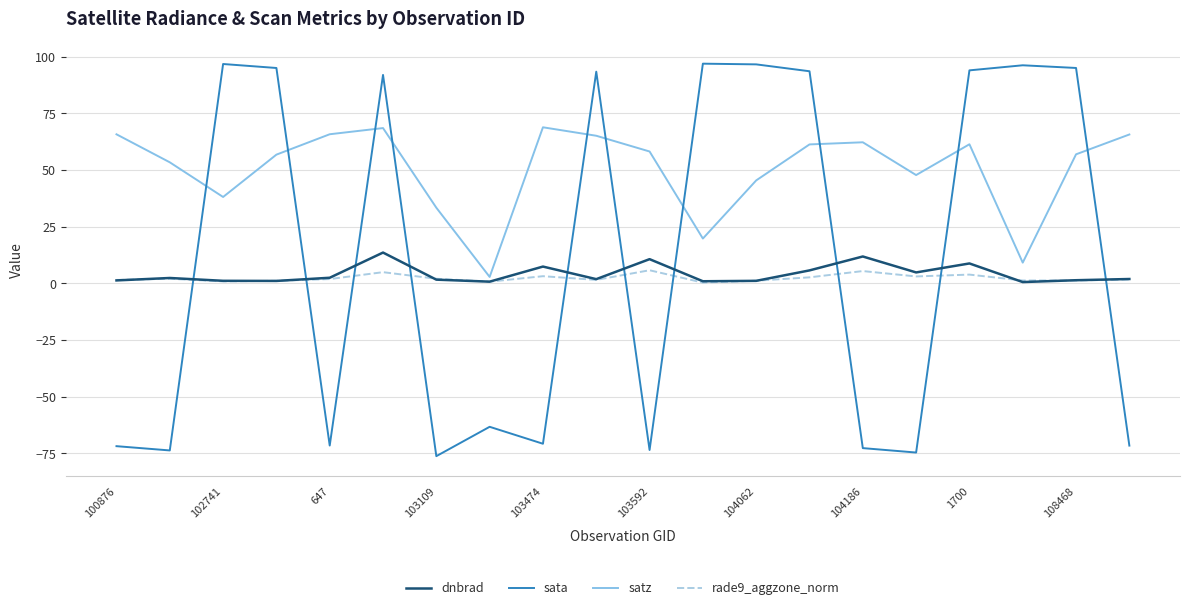

What is the highest value of the rade9_aggzone_norm series?

5.7